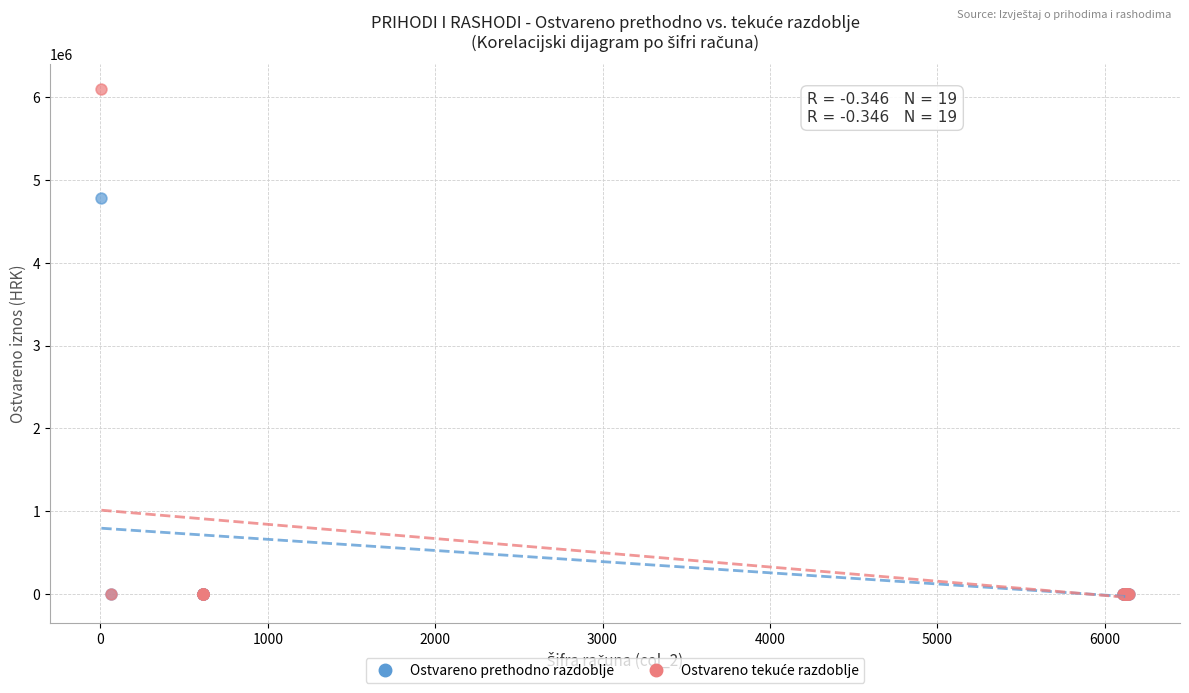

Across all series, what Y value is closest to 3046636?

4782941.3